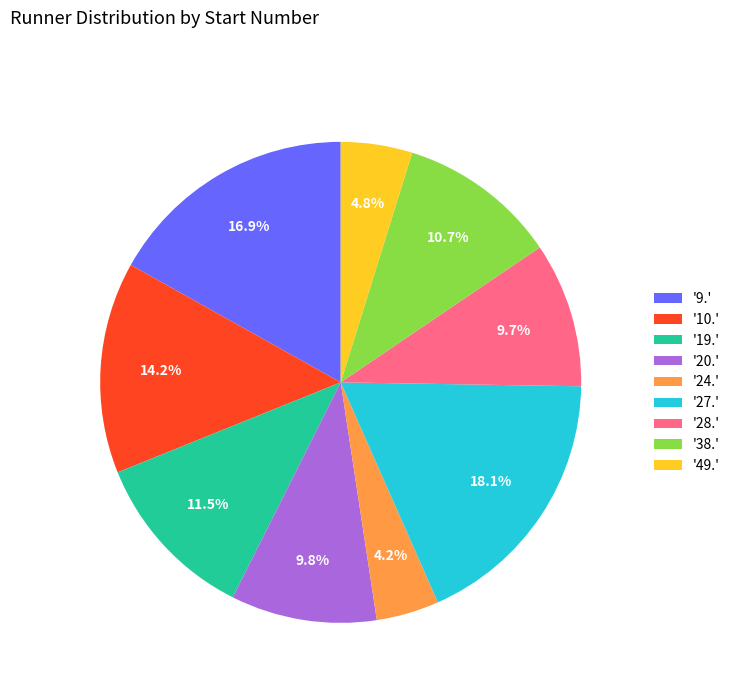

Which slice is the largest?

'27.'